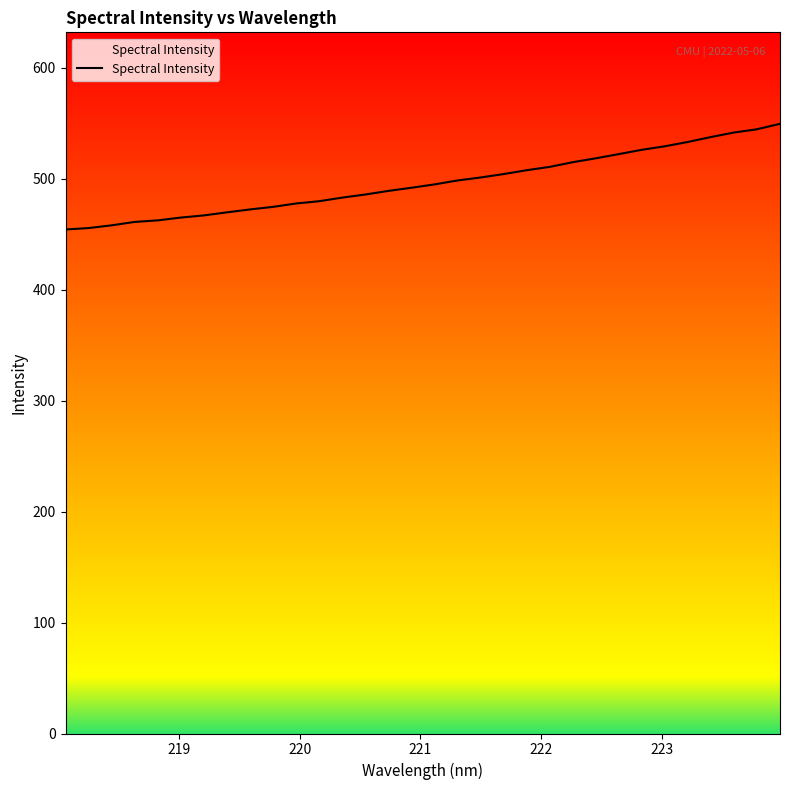

What is the minimum value shown in the chart?

454.1